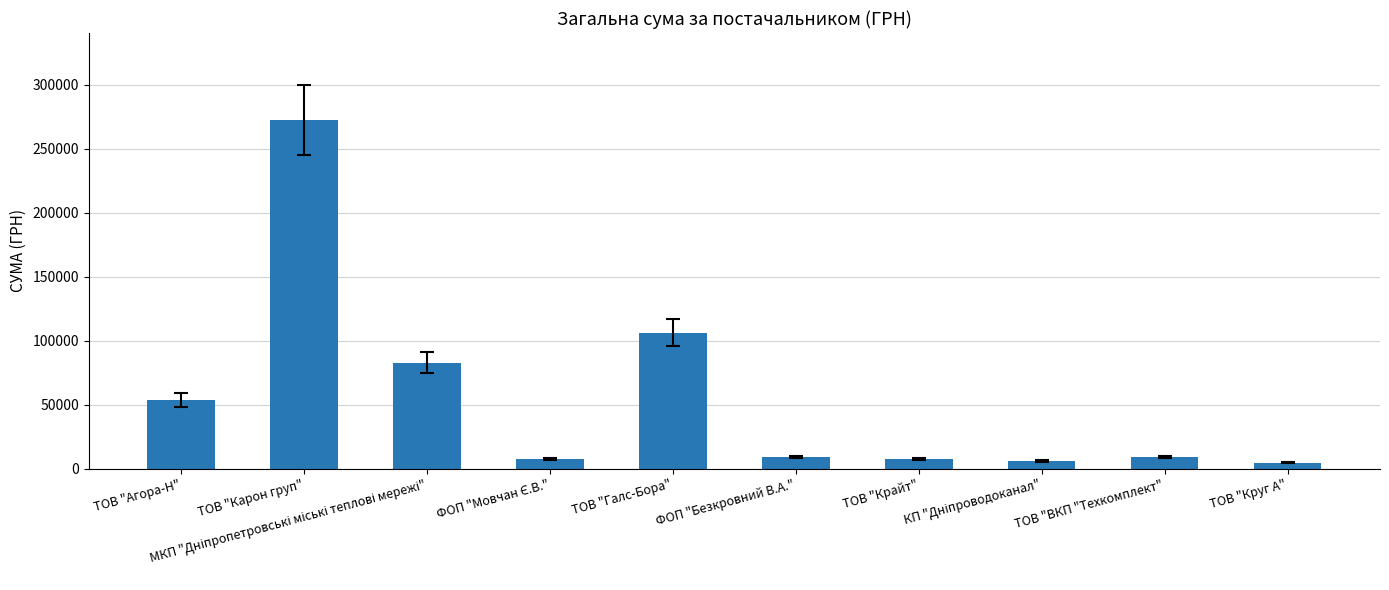

The chart shows a value of 106147.3 at ТОВ "Галс-Бора". True or false?

True